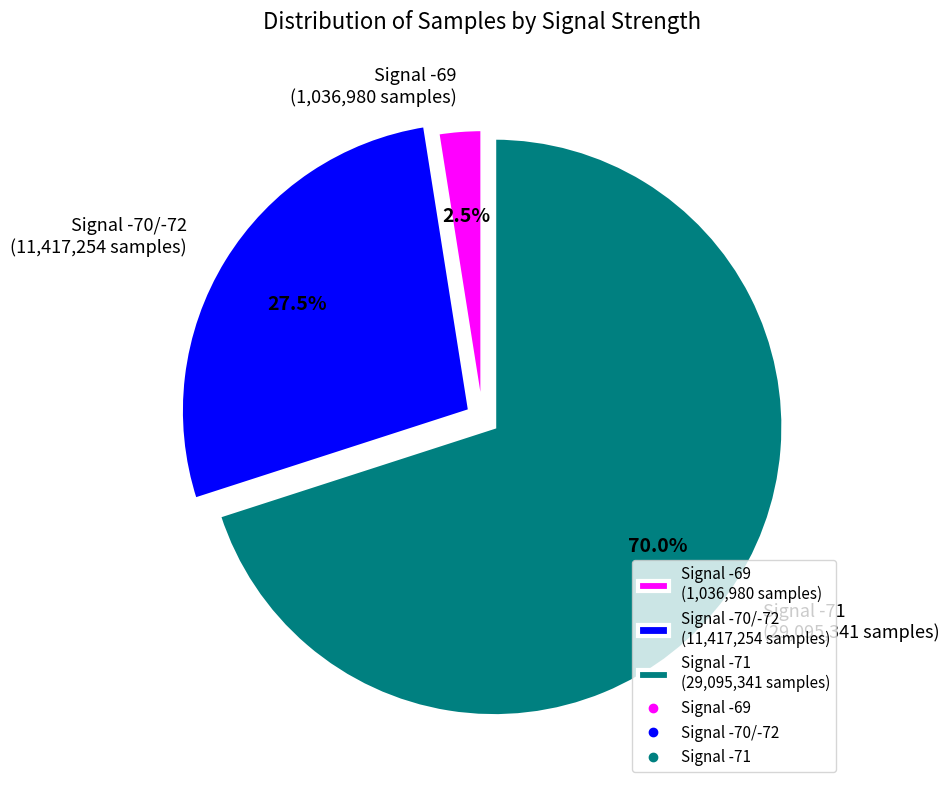

Rank the categories by value from highest to lowest.

Signal -71 (29,095,341 samples), Signal -70/-72 (11,417,254 samples), Signal -69 (1,036,980 samples)